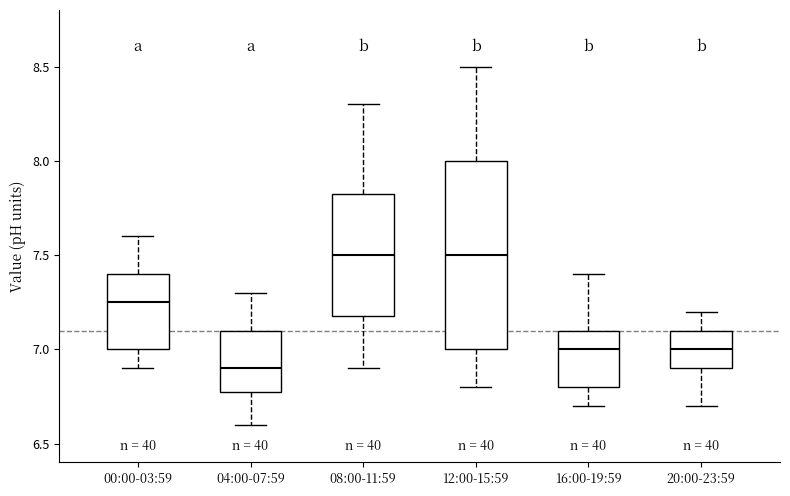

Where is the lower edge of the box for 20:00-23:59 on the y-axis? The values are not printed on the chart, so give them approximately, as read against the axis.

6.90